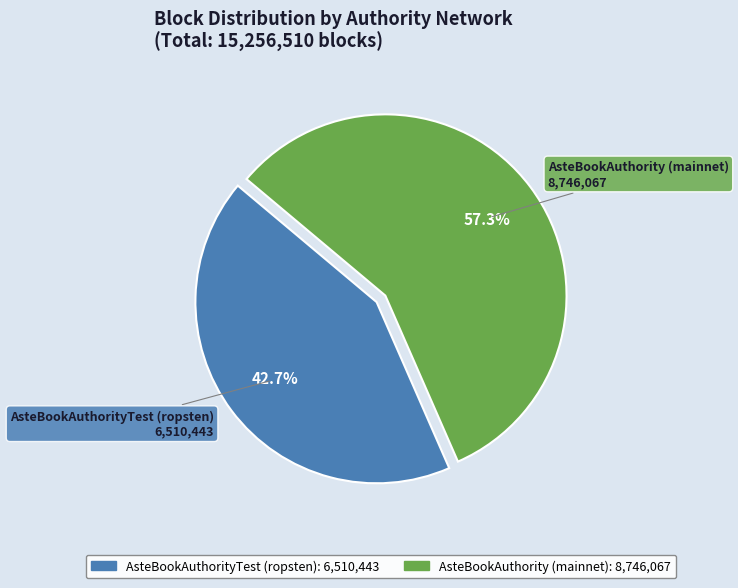

Which category has the biggest portion of the pie?

AsteBookAuthority (mainnet)